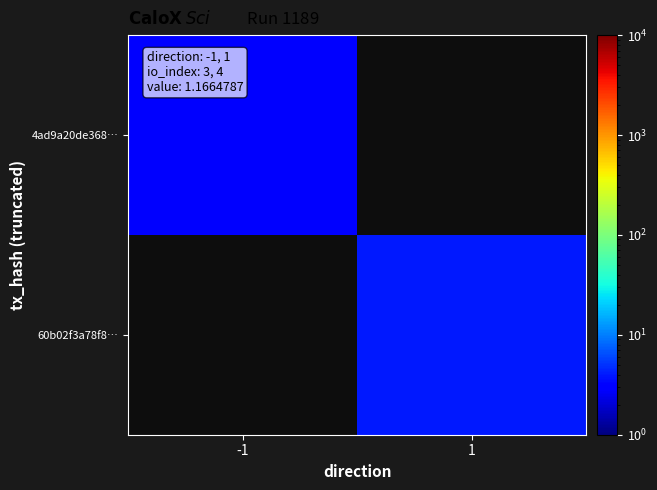

At how many categories does at least one series exceed 3?

1